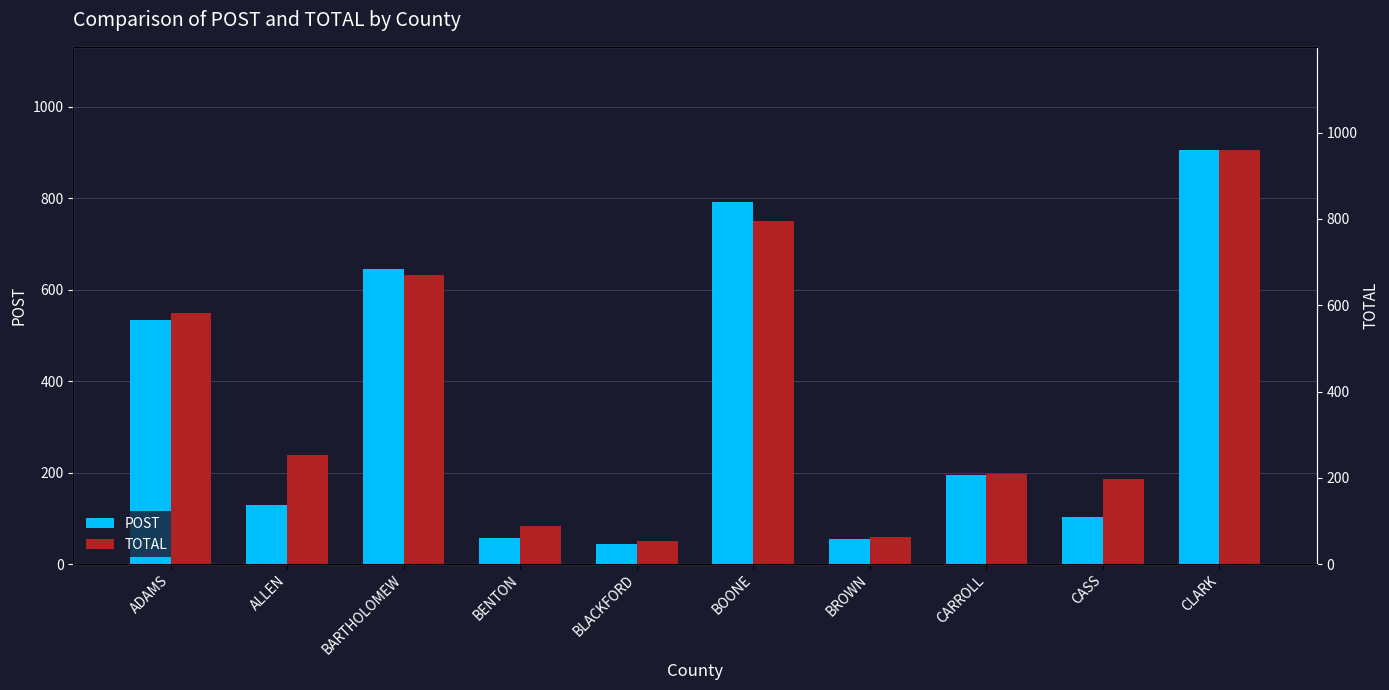

The value of POST at BROWN is 56. True or false?

True